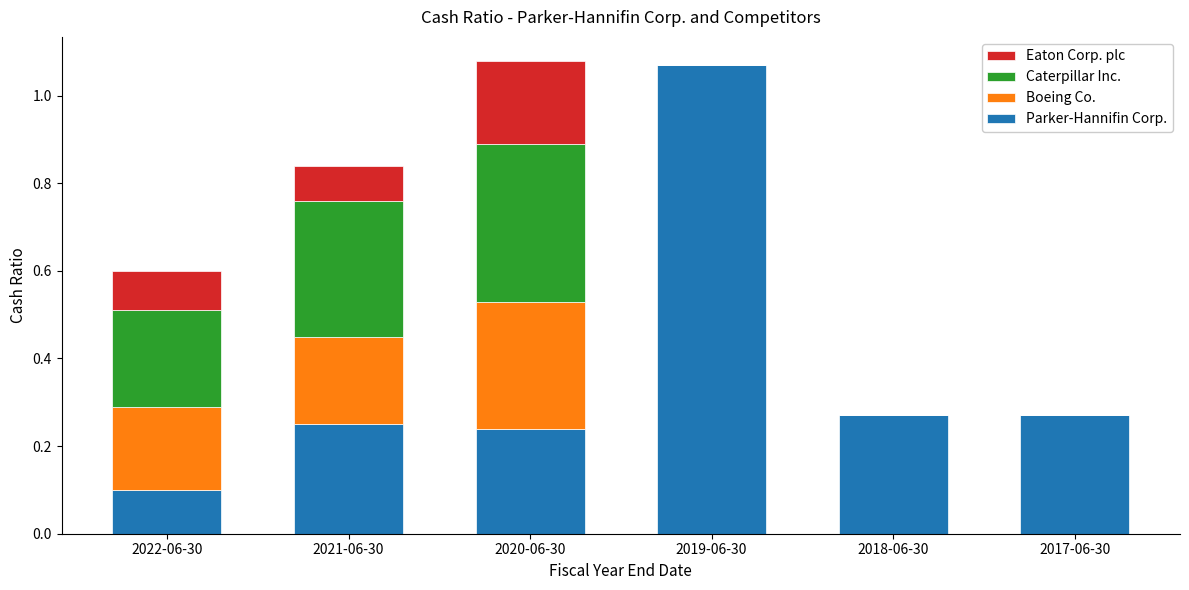

True or false: Parker-Hannifin Corp. has a value of 0.2 at 2020-06-30.

True